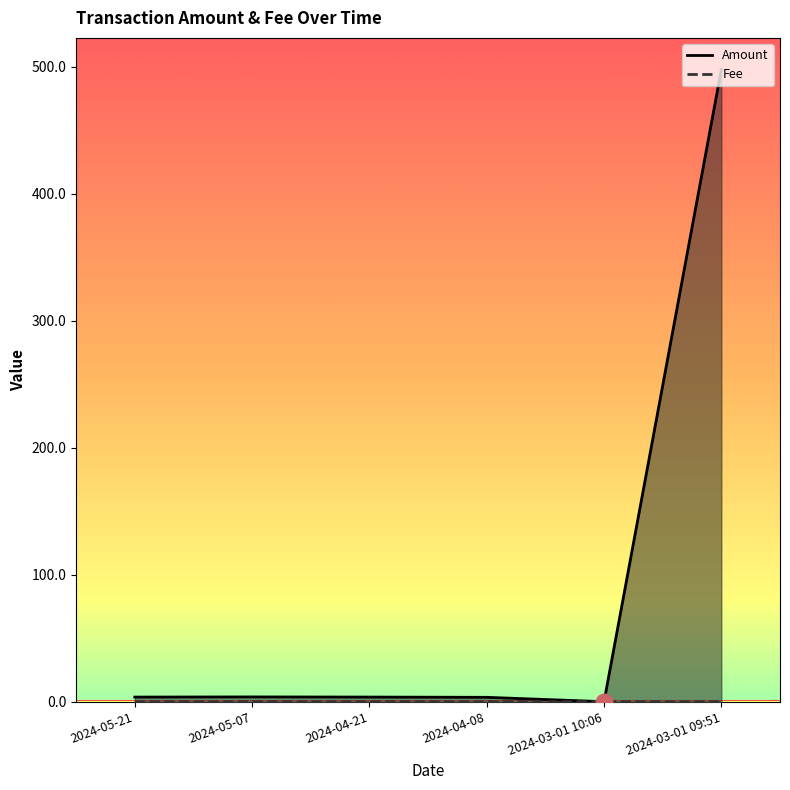

Is it true that Fee equals 0.0 at 2024-04-08?

False